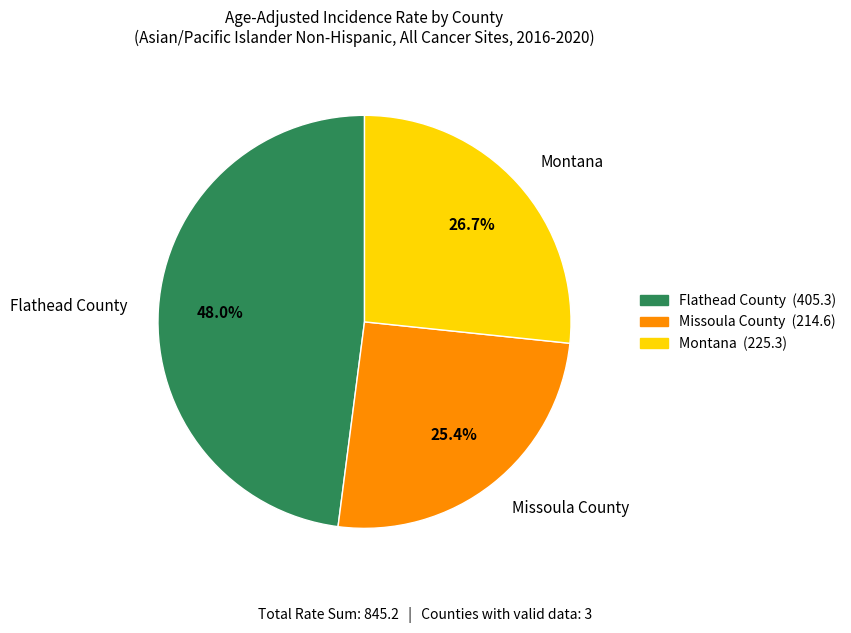

To the nearest percent, what portion does Montana represent?

27%